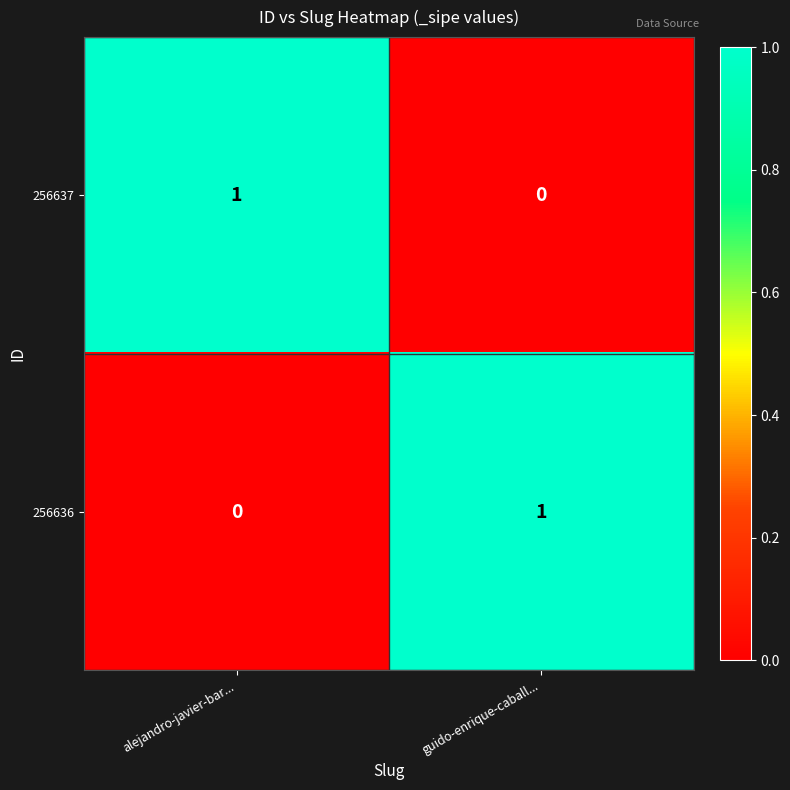

Which category has the lowest value in the 256637 series?

guido-enrique-caball...